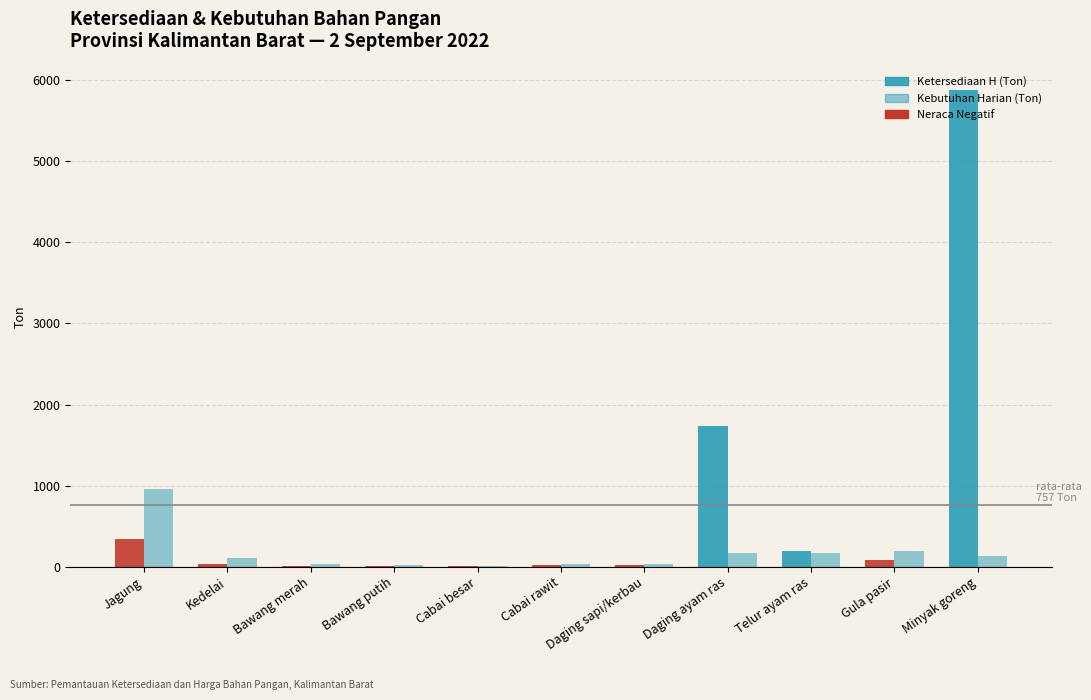

At which label is Kebutuhan Harian (Ton) closest to 483?

Gula pasir